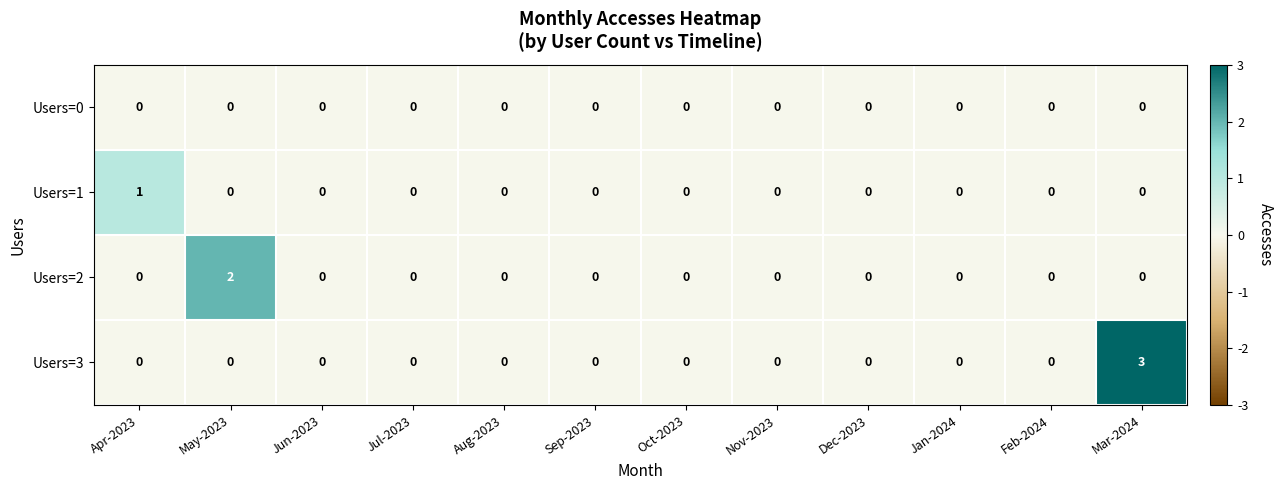

Which label corresponds to the largest value in the chart?

Mar-2024